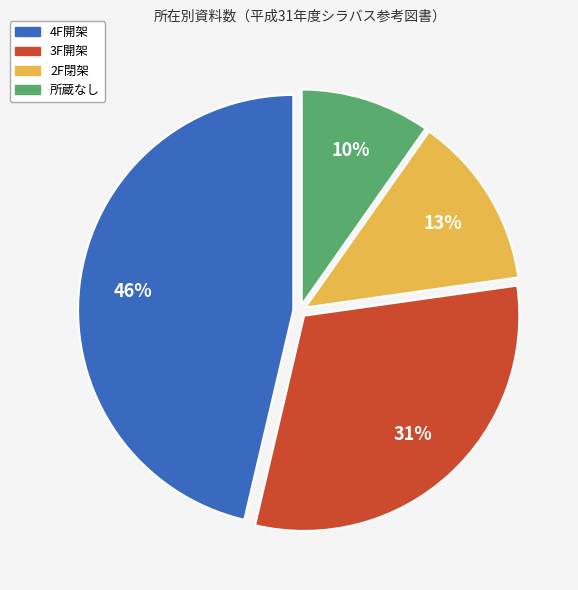

To the nearest percent, what is the average slice percentage?

25%